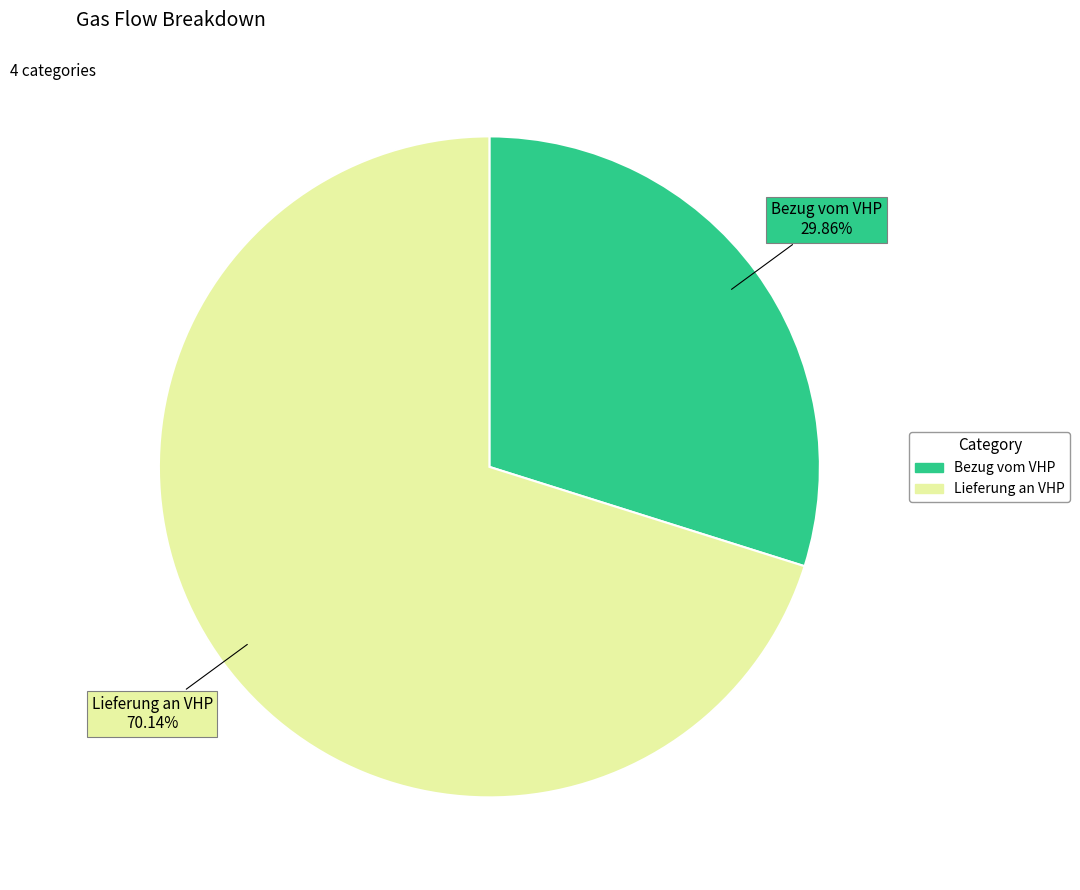

Is there a majority slice in this chart?

Yes